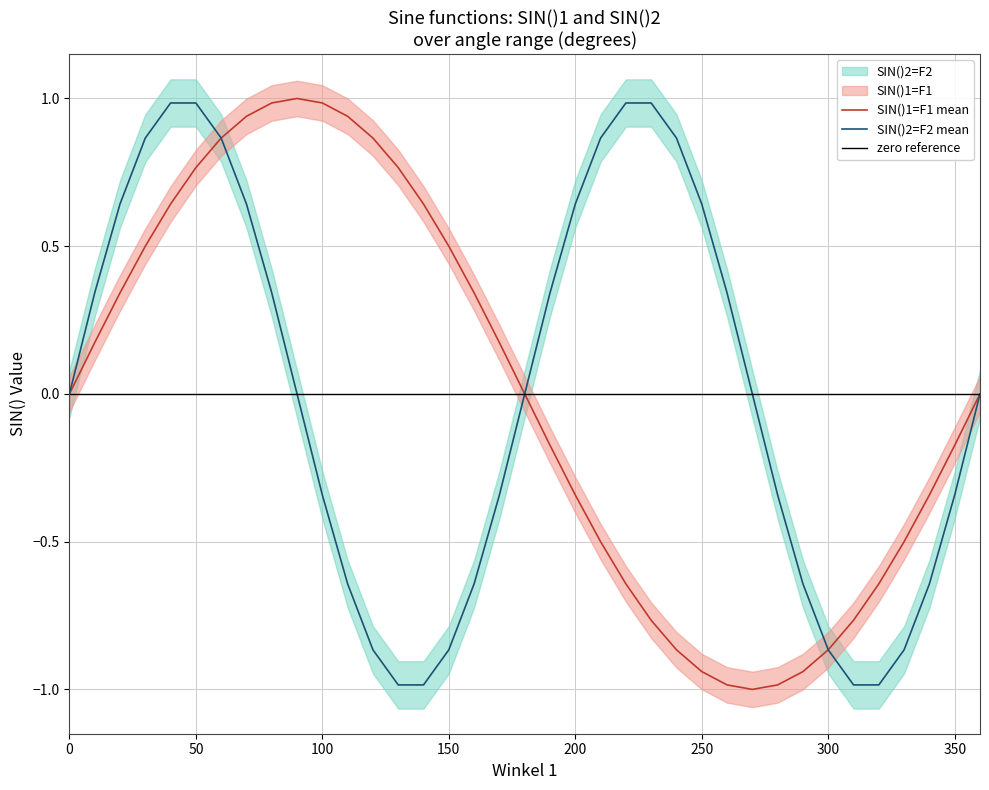

How many data points in SIN()1=F1 are less than 0?

18